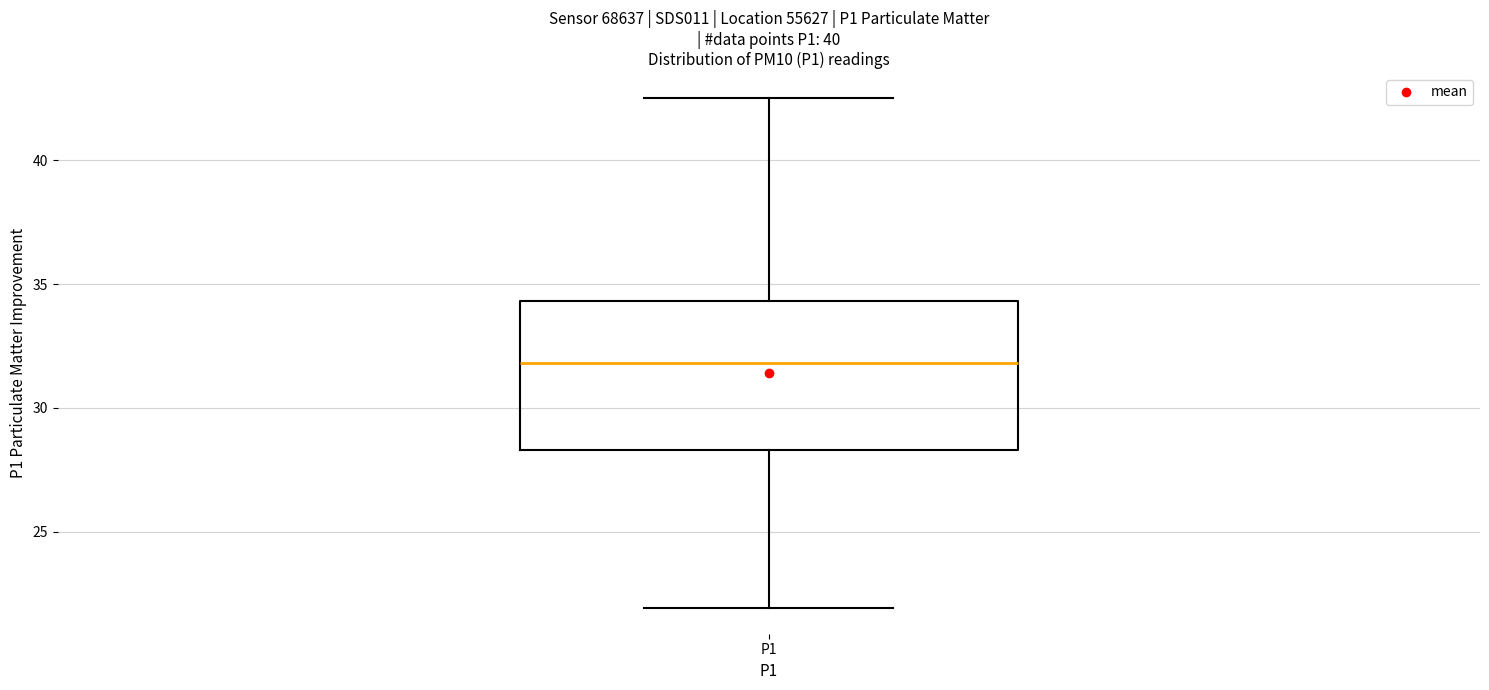

Transcribe this box plot: give where the median line is, the range the box spans, and where the two whiskers end, as read against the y-axis. The values are not printed on the chart, so give them approximately, as read against the axis.

median 32.0, box 28.5 to 34.5, whiskers 22.0 to 42.5